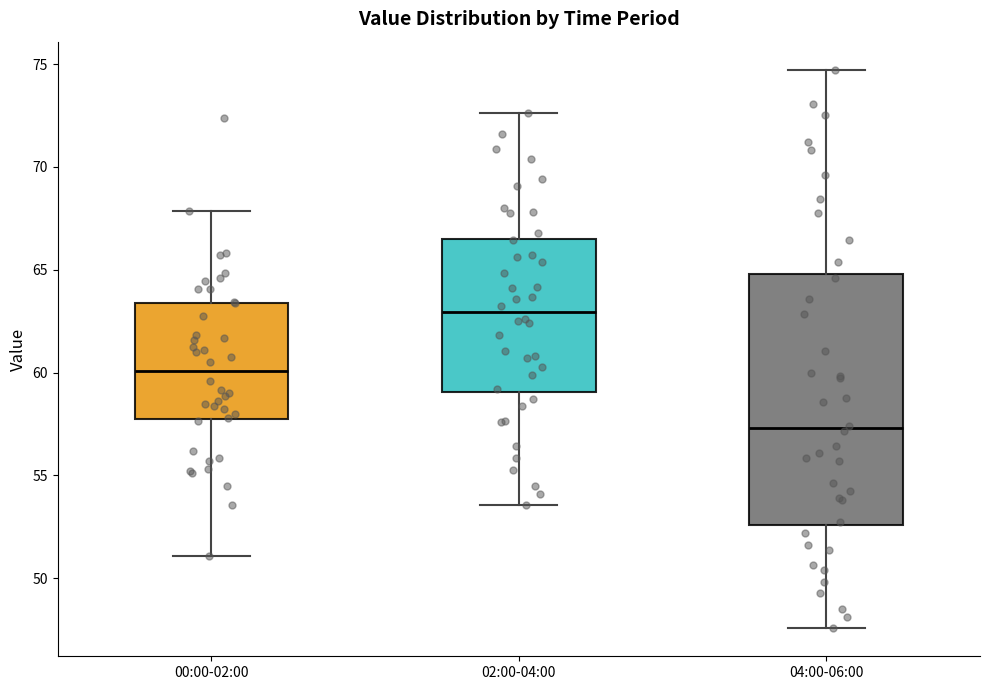

Reading left to right, read every box against the y-axis: the position of its median line, the range the box covers, and the ends of its whiskers. The values are not printed on the chart, so give them approximately, as read against the axis.

00:00-02:00: median 60.0, box 58.0 to 63.5, whiskers 51.0 to 68.0
02:00-04:00: median 63.0, box 59.0 to 66.5, whiskers 53.5 to 72.5
04:00-06:00: median 57.5, box 52.5 to 65.0, whiskers 47.5 to 74.5